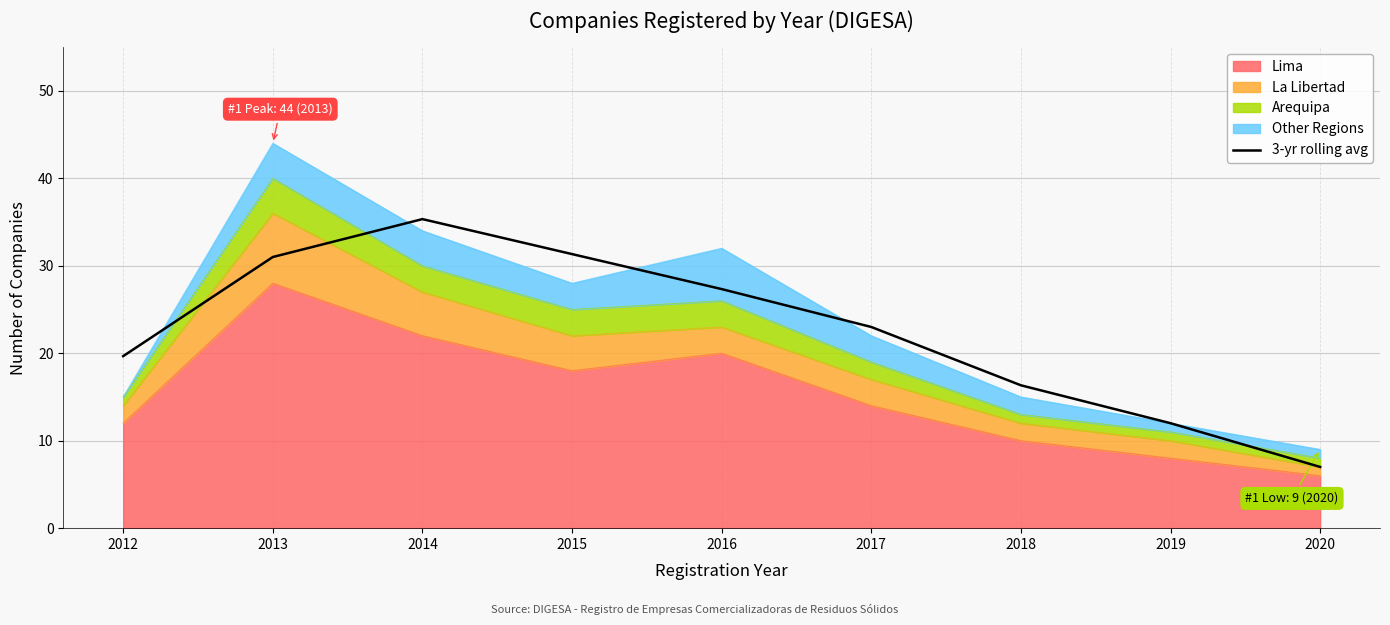

At which label is the value closest to 21?

2012